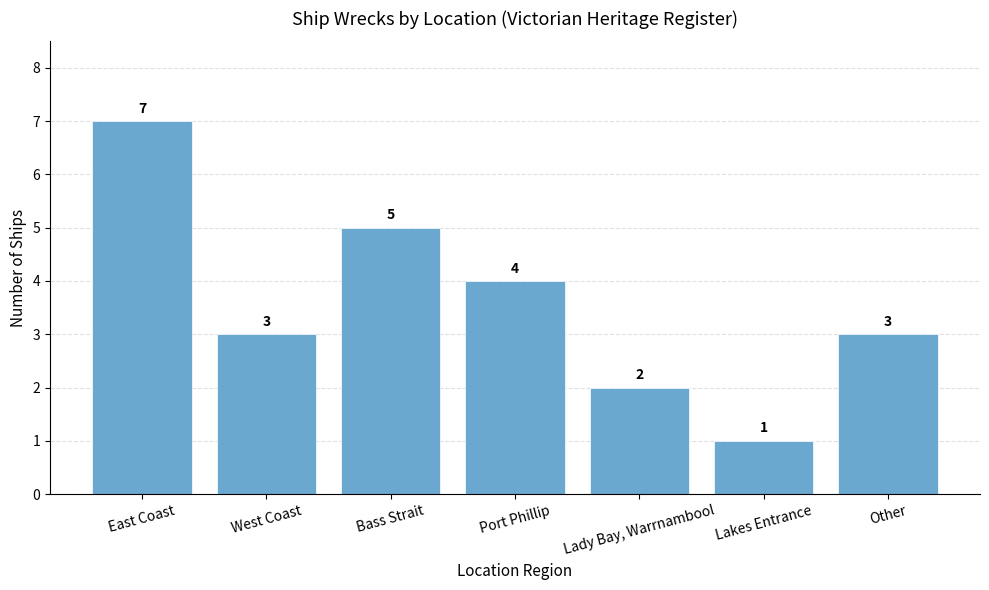

At which label is the value closest to 4?

Port Phillip